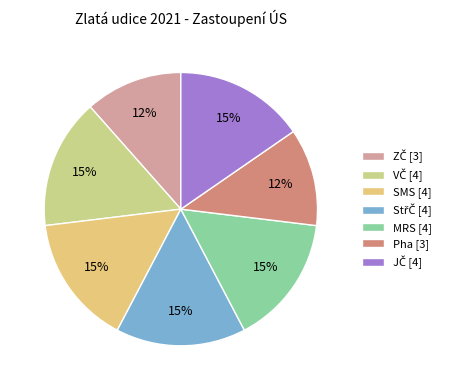

What is the largest slice in the pie chart?

VČ